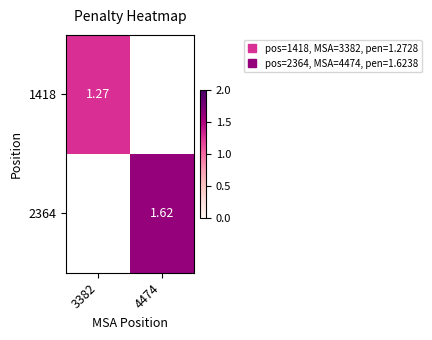

The value of 2364 at 4474 is 1.6. True or false?

True